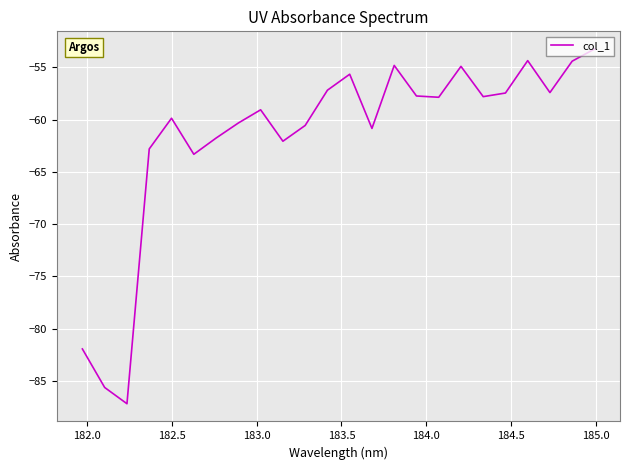

What is the difference between the maximum and minimum values?

34.0